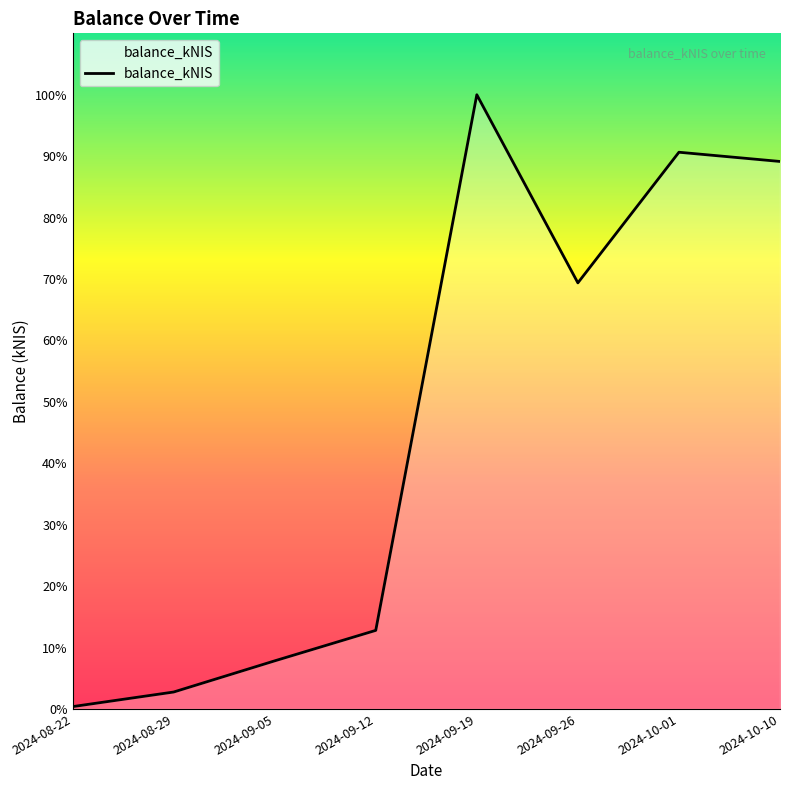

Does the chart have visible grid lines?

No